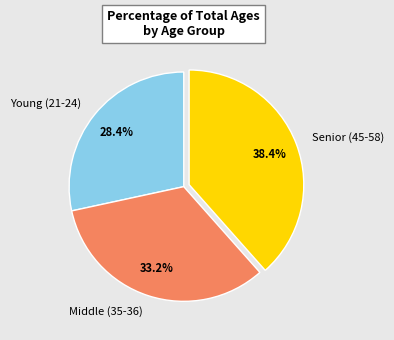

Which has a higher value, Senior (45-58) or Middle (35-36)?

Senior (45-58)